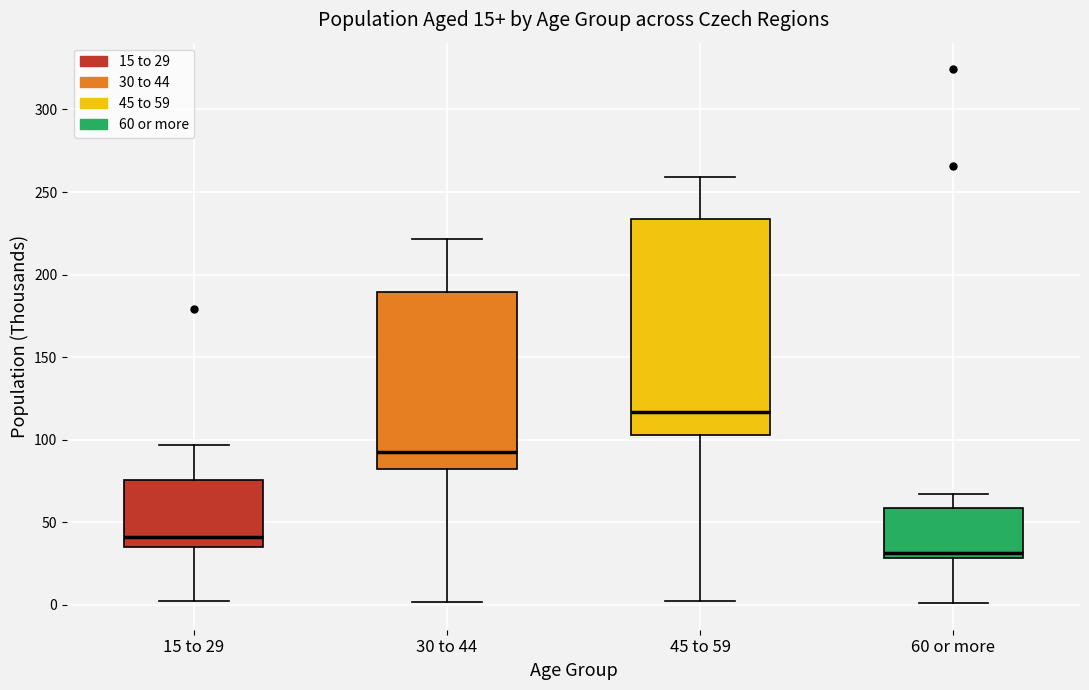

Which box has the highest median line?

45 to 59